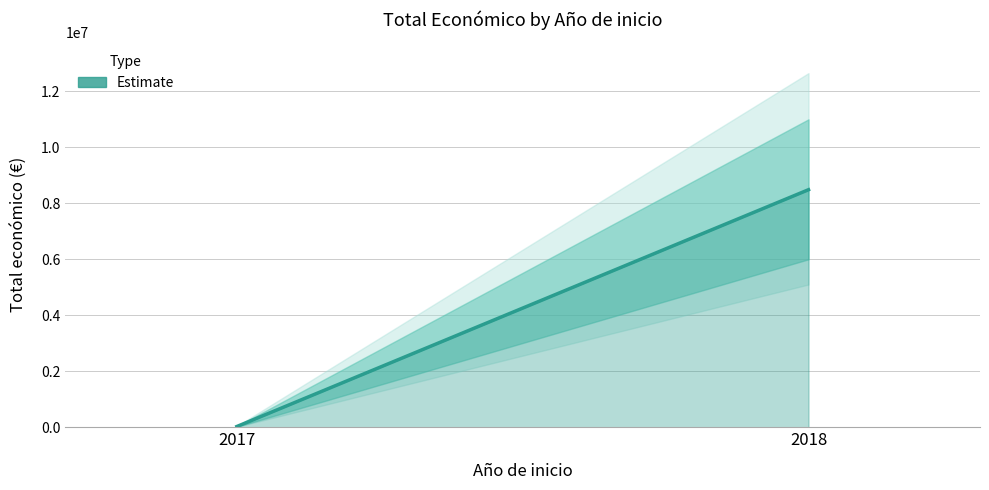

What is the value of the 1st point from the left?

26995